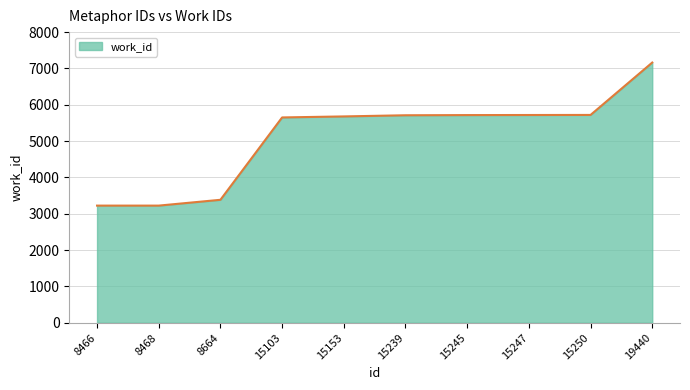

Read the value at 15245.

5716